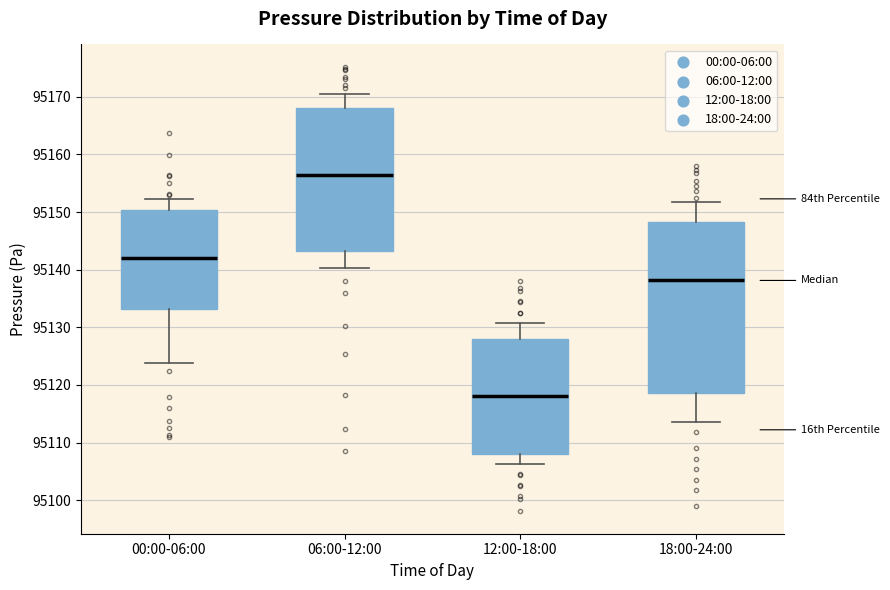

Which box is the tallest, from its lower edge to its upper edge?

18:00-24:00